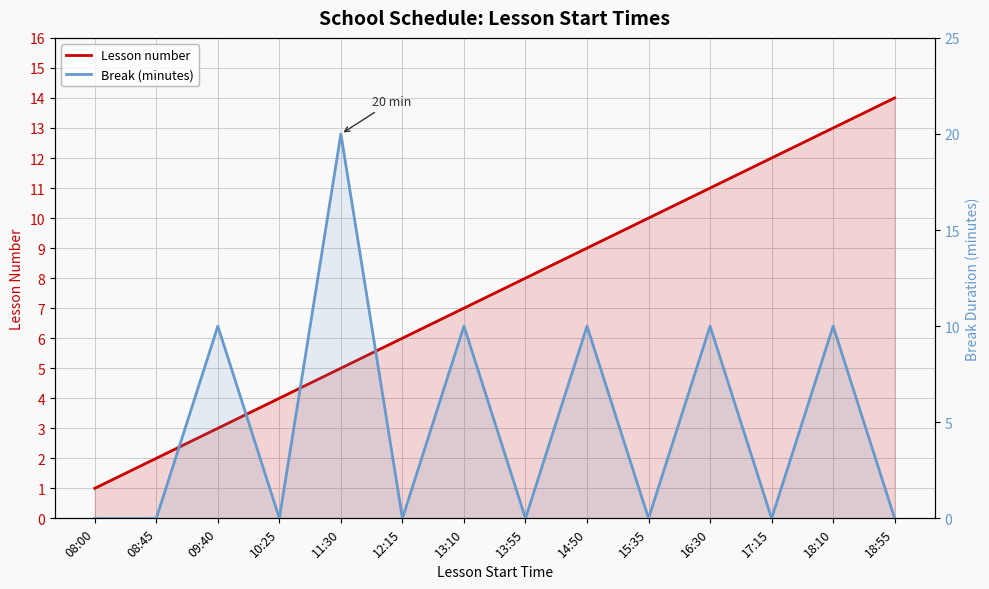

How many lines are shown in the chart?

2